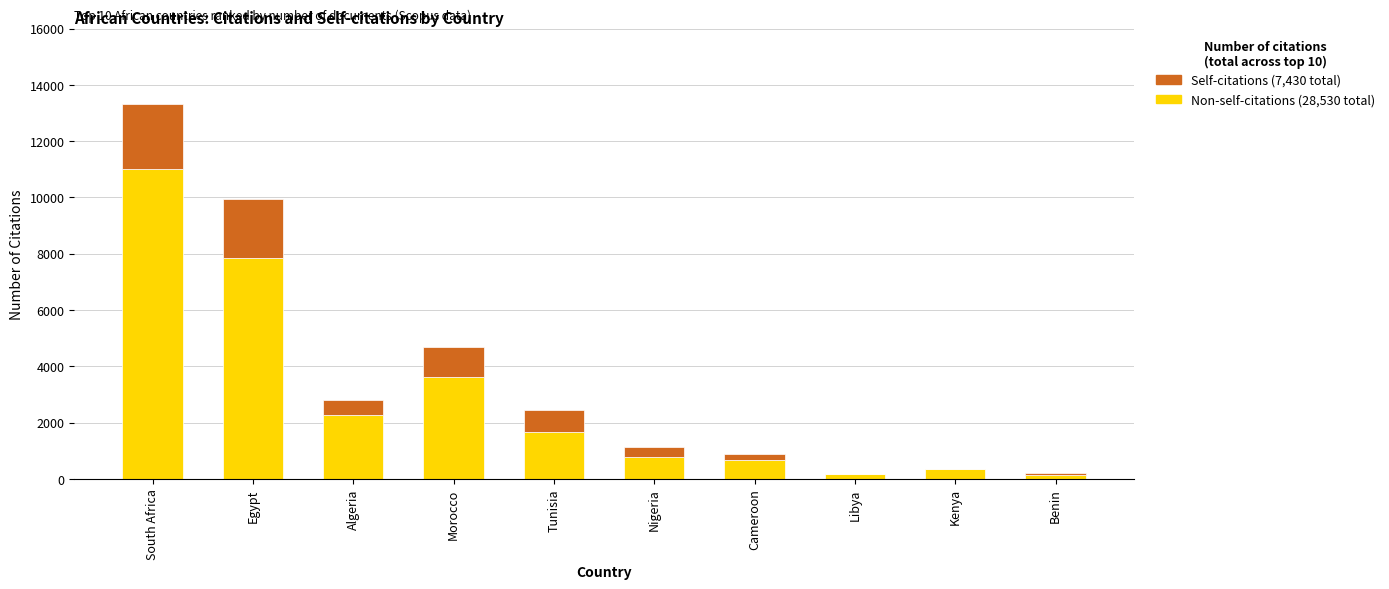

What is the total value across all series at Egypt?

9948